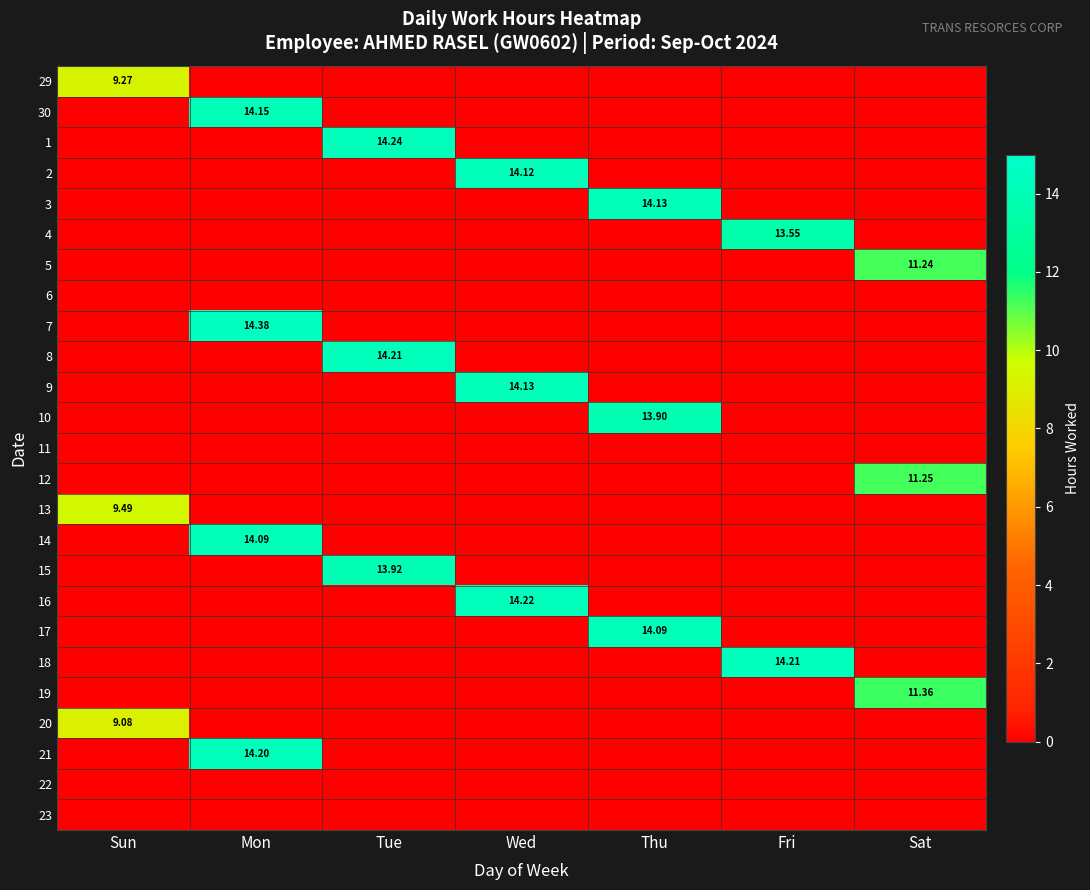

Count the number of categories in the chart.

7